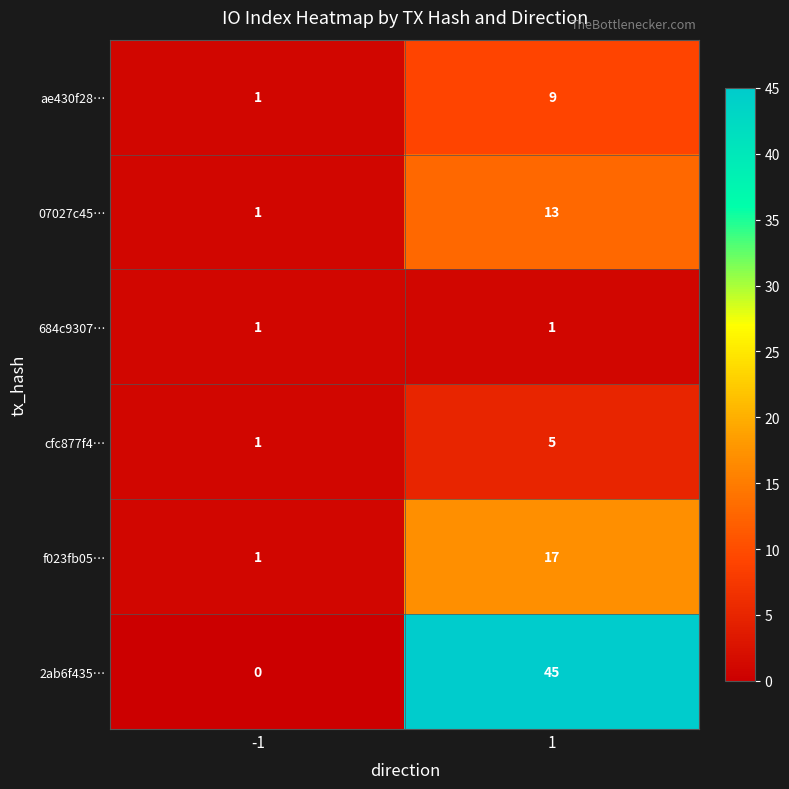

Reading right to left, what are all the values shown in this chart?

ae430f28…: 9	1
07027c45…: 13	1
684c9307…: 1	1
cfc877f4…: 5	1
f023fb05…: 17	1
2ab6f435…: 45	0